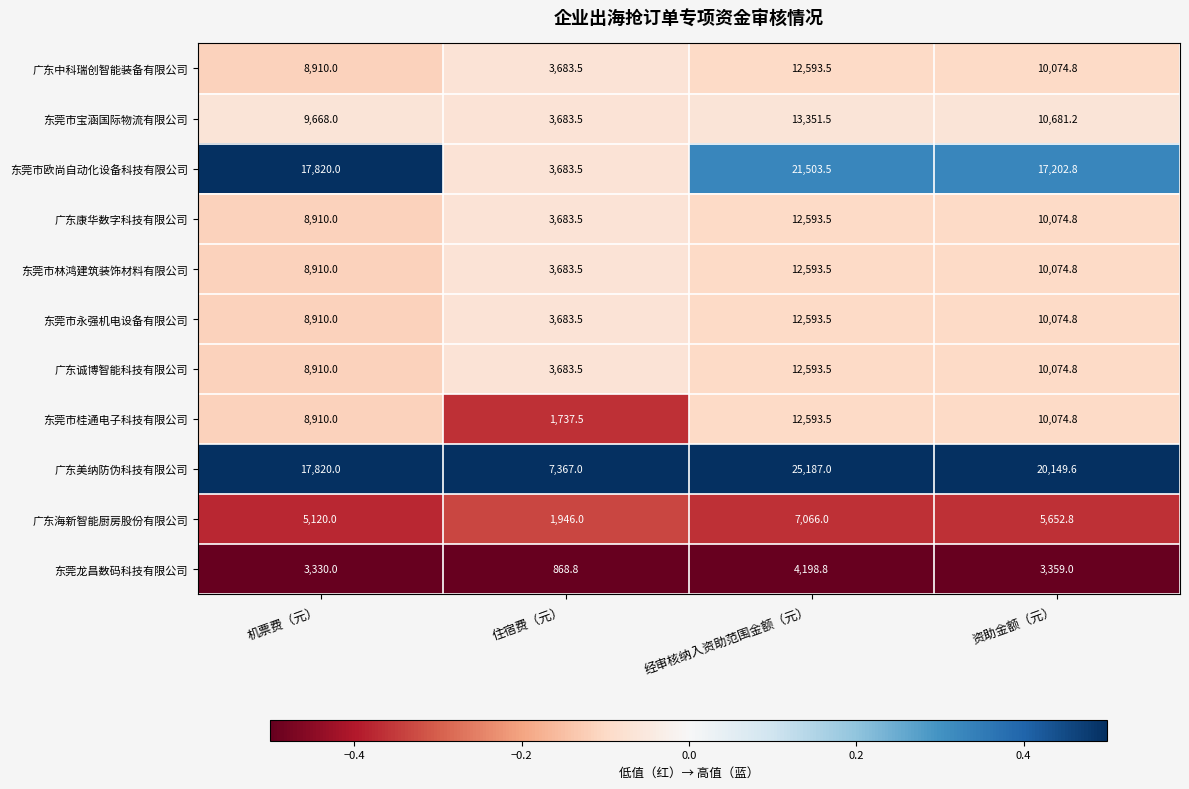

Which series has the largest total across all categories?

广东美纳防伪科技有限公司